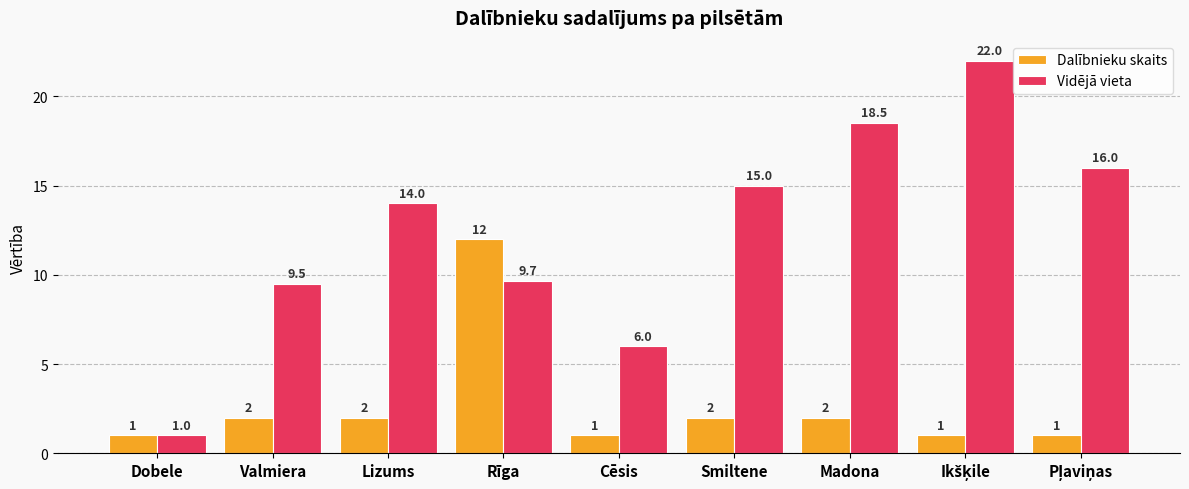

Which series has the largest range (max minus min)?

Vidējā vieta